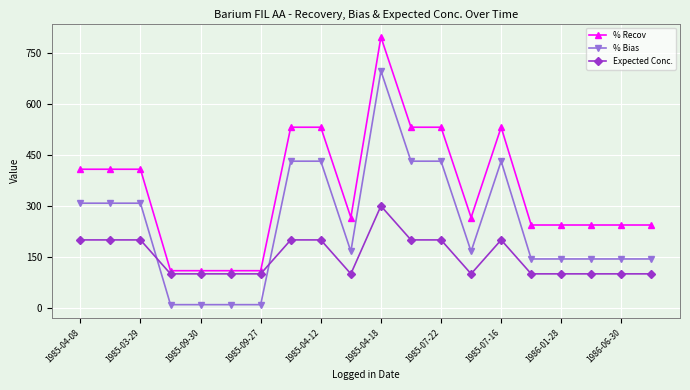

What is the value of the Expected Conc. point at the 4th from the left?

100.0